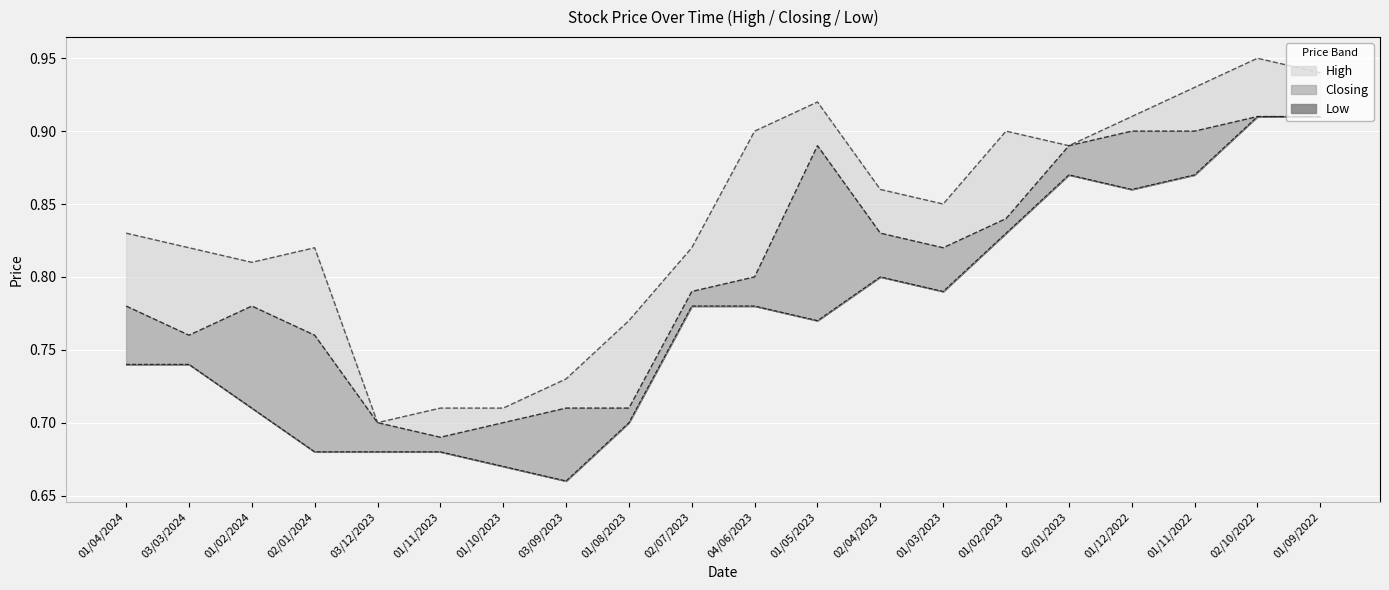

Reading left to right, extract all data points from this chart.

High: 01/04/2024=0.8	03/03/2024=0.8	01/02/2024=0.8	02/01/2024=0.8	03/12/2023=0.7	01/11/2023=0.7	01/10/2023=0.7	03/09/2023=0.7	01/08/2023=0.8	02/07/2023=0.8	04/06/2023=0.9	01/05/2023=0.9	02/04/2023=0.9	01/03/2023=0.8	01/02/2023=0.9	02/01/2023=0.9	01/12/2022=0.9	01/11/2022=0.9	02/10/2022=0.9	01/09/2022=0.9
Closing: 01/04/2024=0.8	03/03/2024=0.8	01/02/2024=0.8	02/01/2024=0.8	03/12/2023=0.7	01/11/2023=0.7	01/10/2023=0.7	03/09/2023=0.7	01/08/2023=0.7	02/07/2023=0.8	04/06/2023=0.8	01/05/2023=0.9	02/04/2023=0.8	01/03/2023=0.8	01/02/2023=0.8	02/01/2023=0.9	01/12/2022=0.9	01/11/2022=0.9	02/10/2022=0.9	01/09/2022=0.9
Low: 01/04/2024=0.7	03/03/2024=0.7	01/02/2024=0.7	02/01/2024=0.7	03/12/2023=0.7	01/11/2023=0.7	01/10/2023=0.7	03/09/2023=0.7	01/08/2023=0.7	02/07/2023=0.8	04/06/2023=0.8	01/05/2023=0.8	02/04/2023=0.8	01/03/2023=0.8	01/02/2023=0.8	02/01/2023=0.9	01/12/2022=0.9	01/11/2022=0.9	02/10/2022=0.9	01/09/2022=0.9